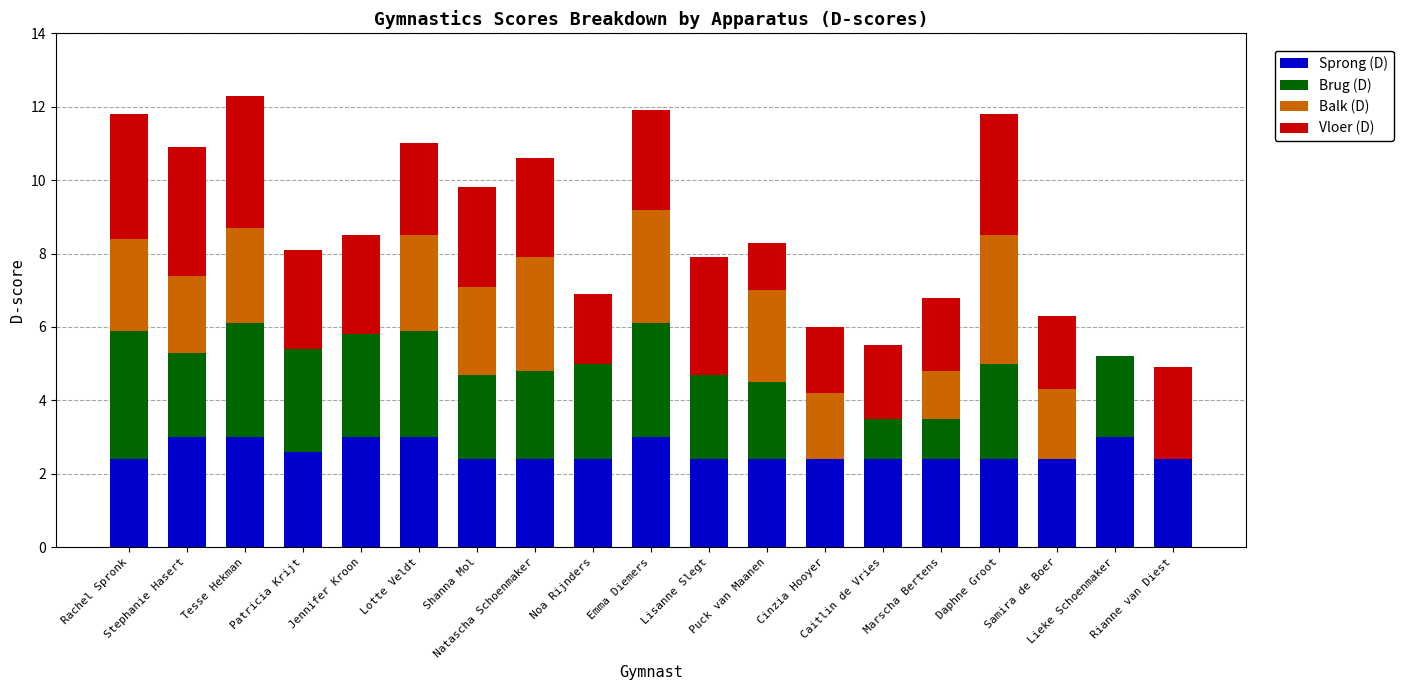

What is the difference between the Sprong (D) values at Caitlin de Vries and Stephanie Hasert?

0.6